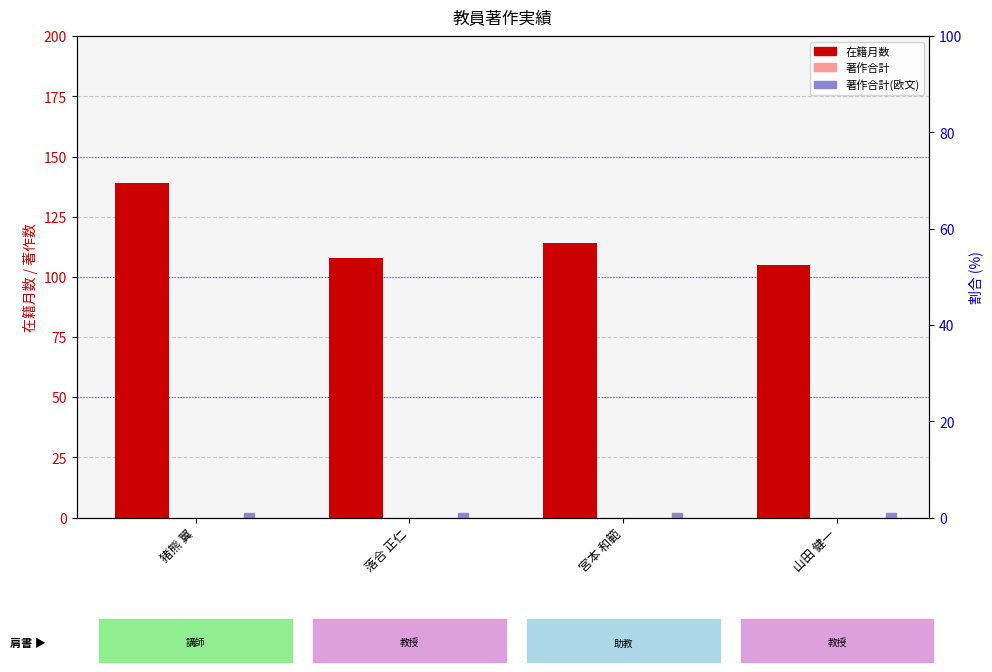

Which series reaches the minimum Y coordinate?

著作合計